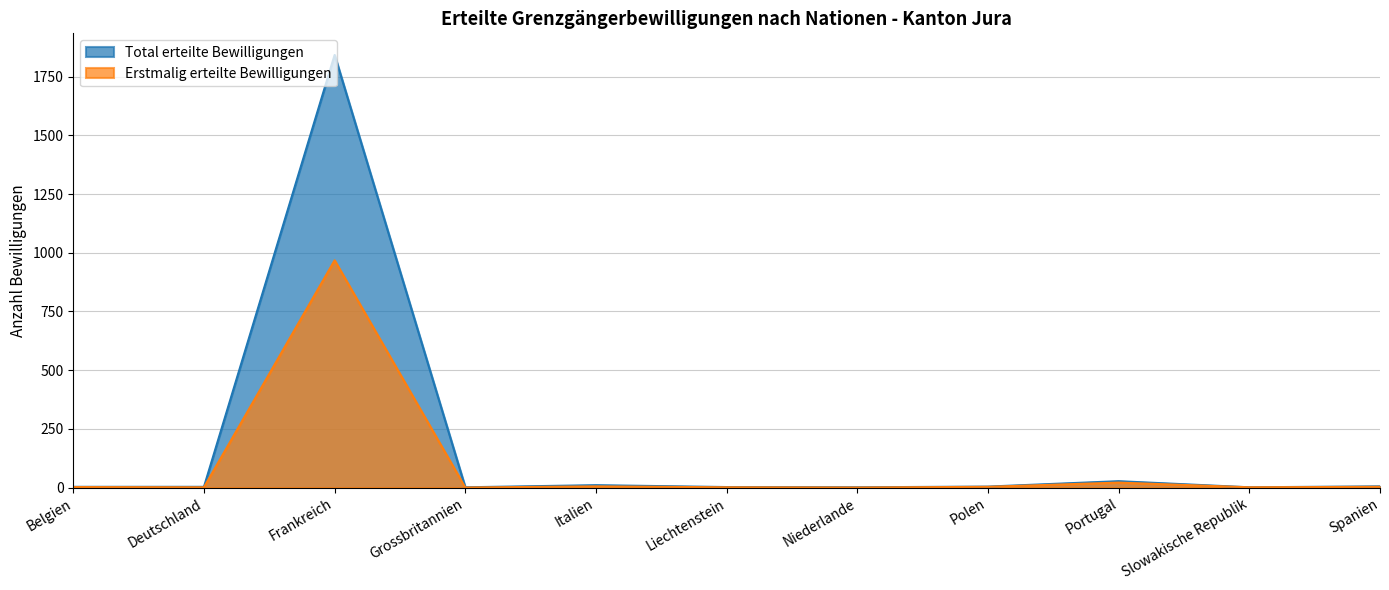

Which series has the largest total across all categories?

Total erteilte Bewilligungen